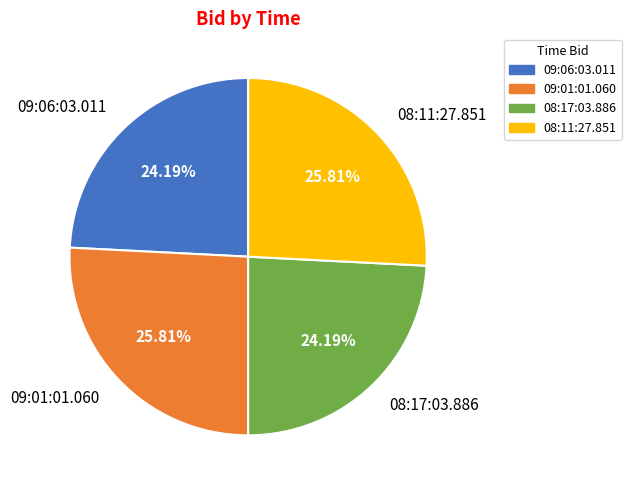

Which has a higher value, 08:17:03.886 or 09:01:01.060?

09:01:01.060